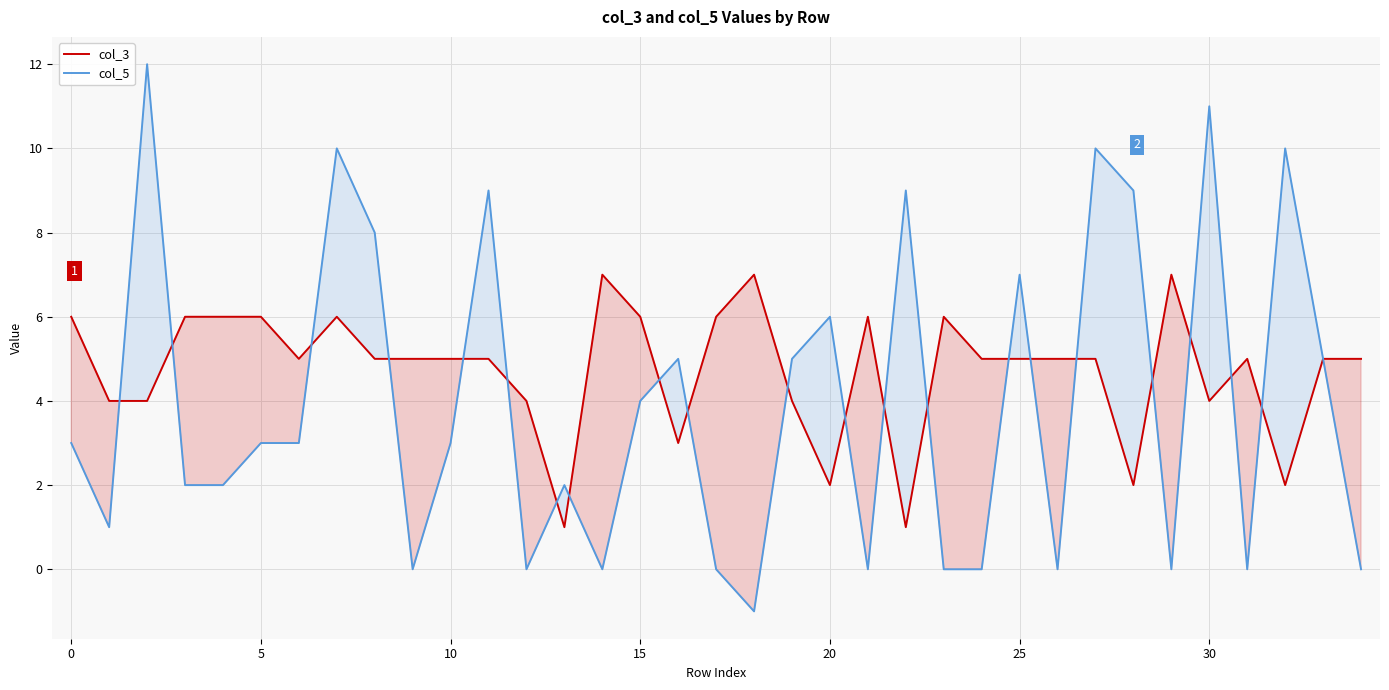

Which category has the lowest value in the col_3 series?

13